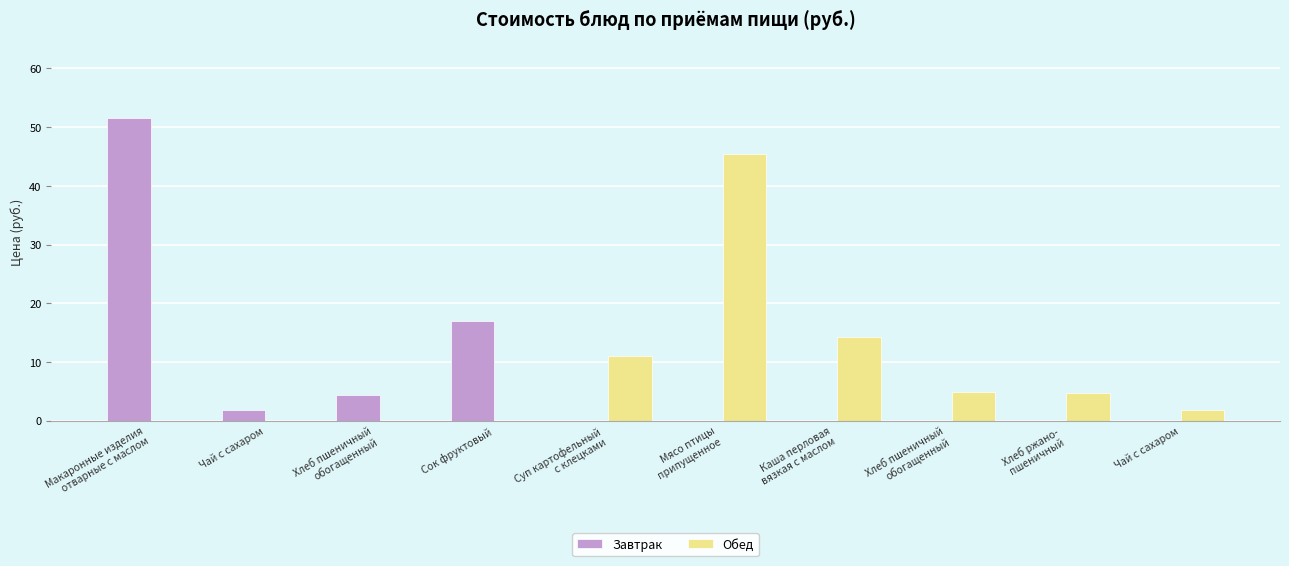

How many groups of bars are there?

10